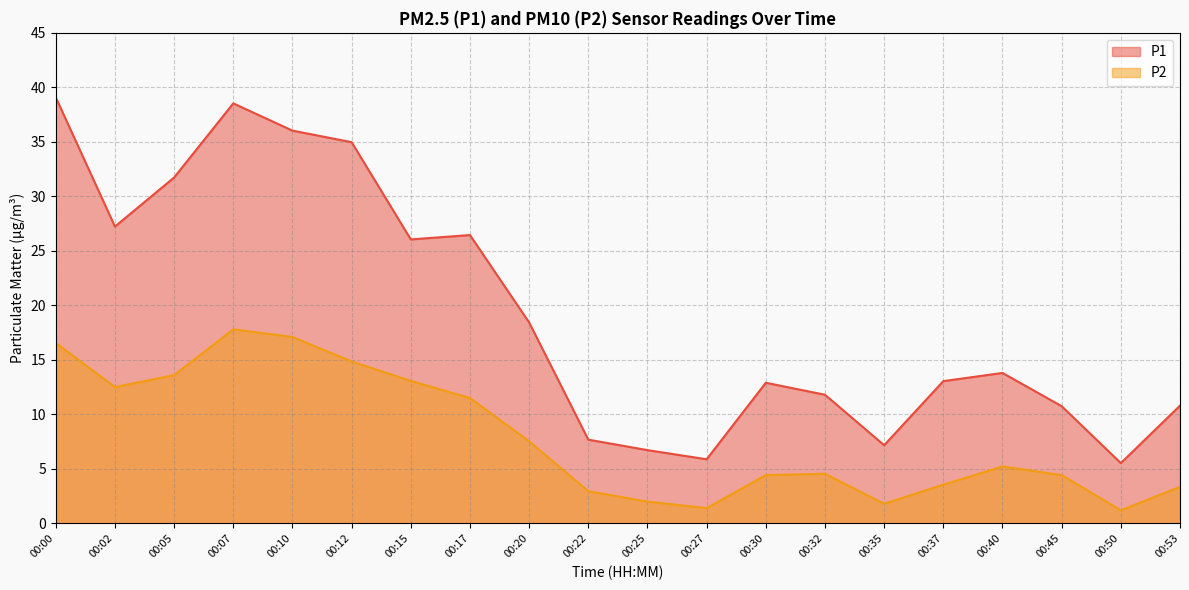

In P1, how many points are higher than both neighbors (excluding endpoints)?

4